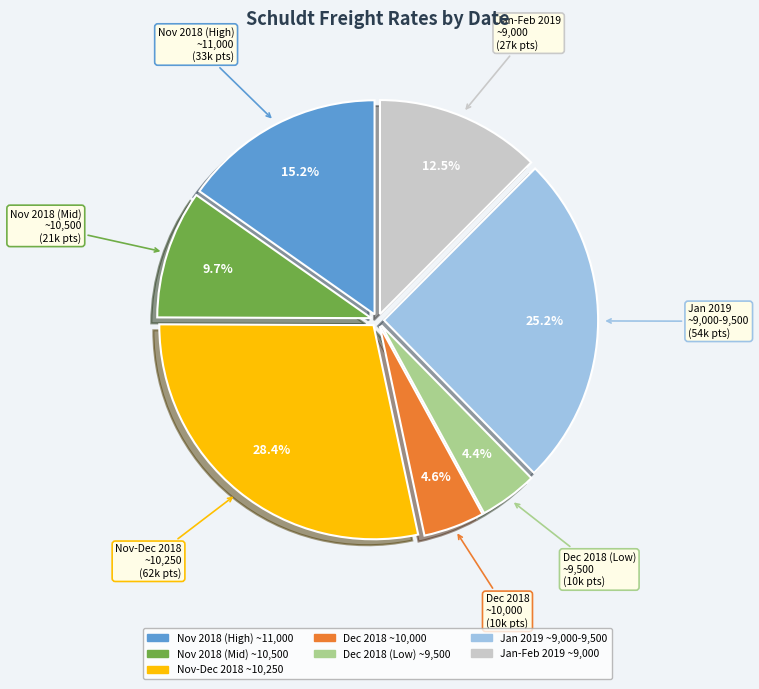

Does any single category account for the majority?

No